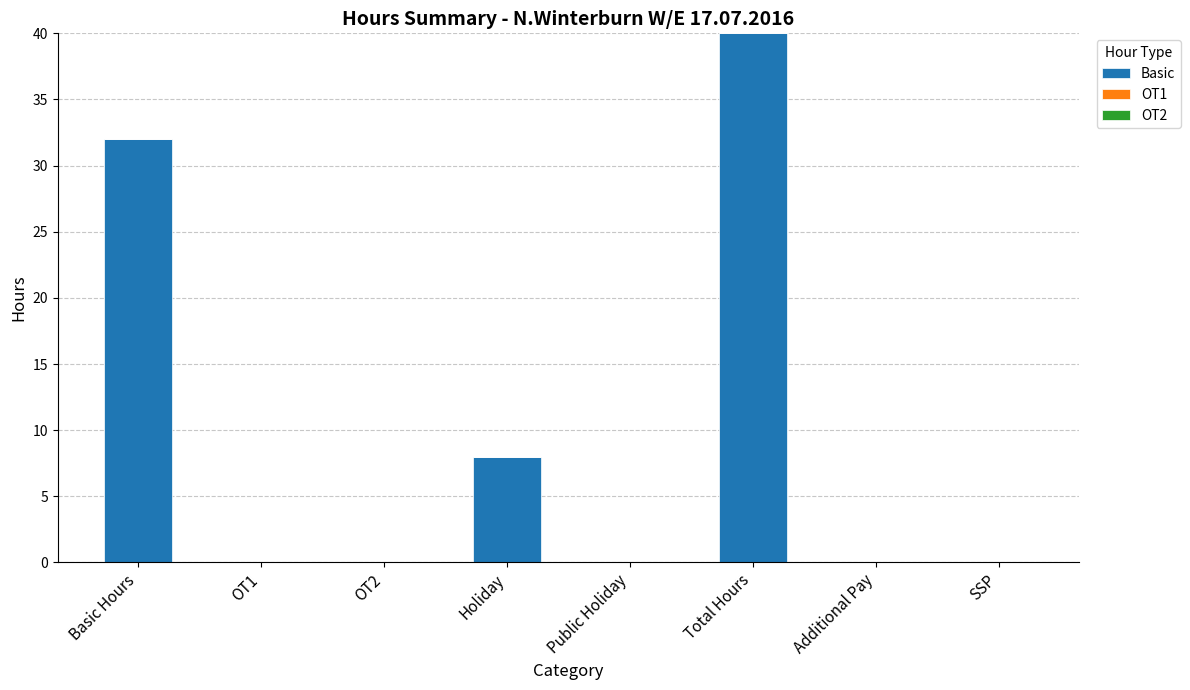

Between SSP and Basic Hours, which is larger?

Basic Hours